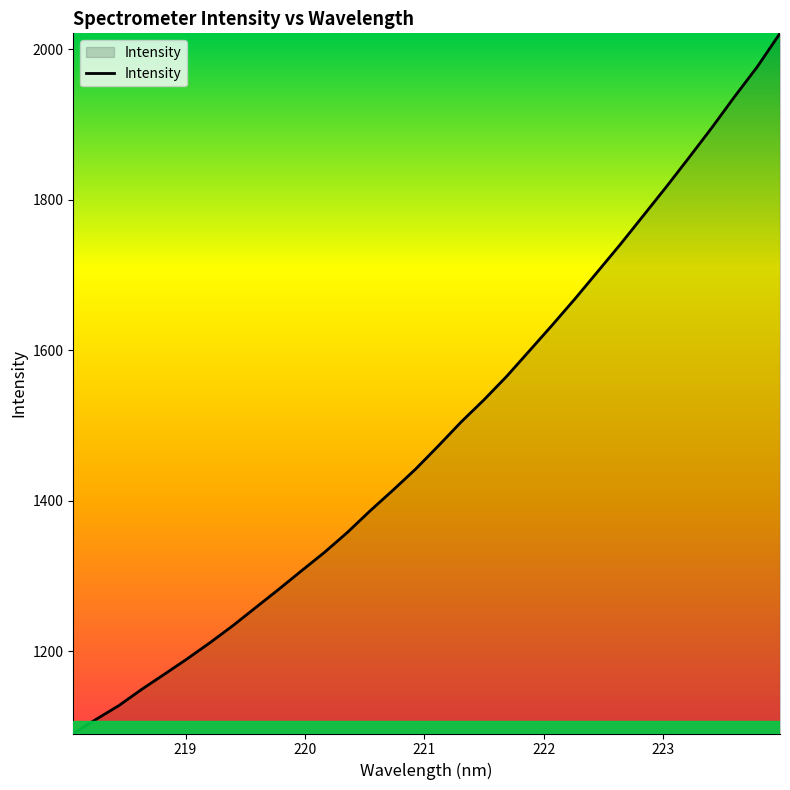

What is the smallest value displayed?

1091.0